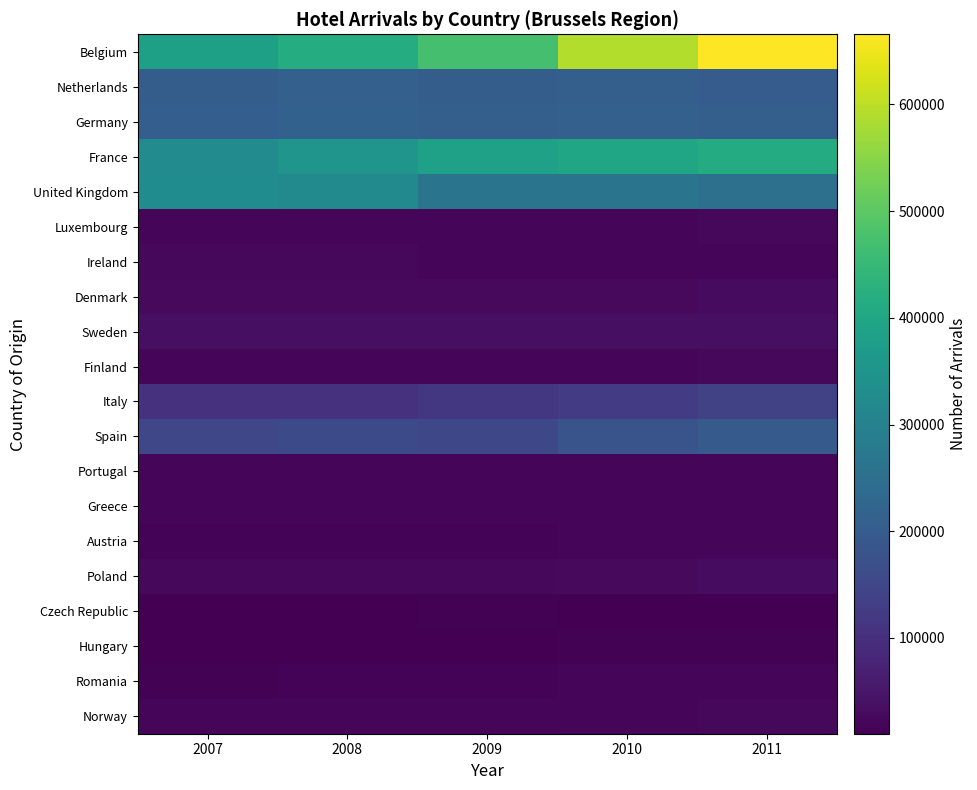

At which category does the chart reach its minimum across all series?

2007